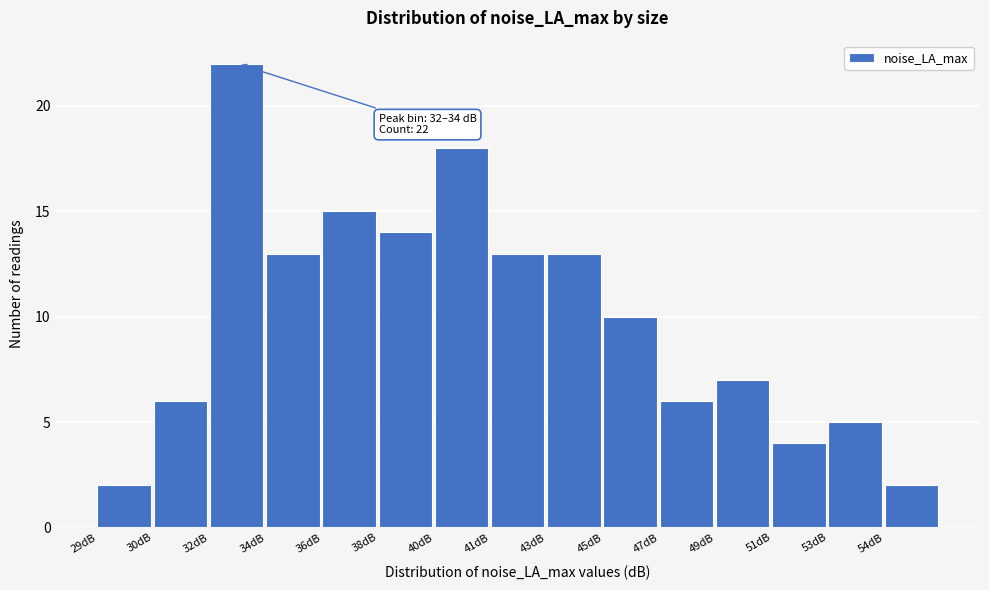

Reading left to right, extract all data points from this chart.

29dB=2	30dB=6	32dB=22	34dB=13	36dB=15	38dB=14	40dB=18	41dB=13	43dB=13	45dB=10	47dB=6	49dB=7	51dB=4	53dB=5	54dB=2